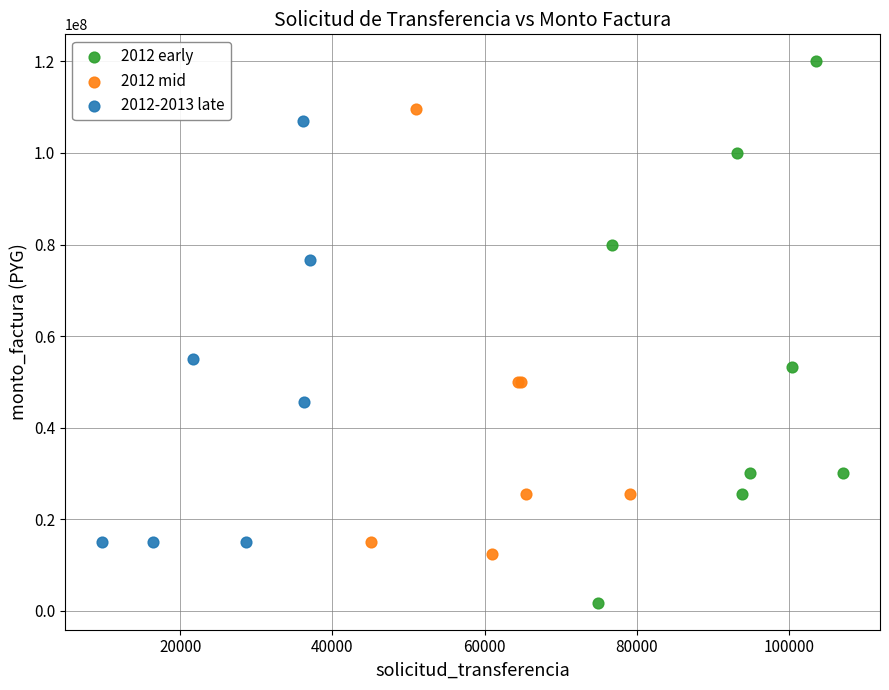

Which series contains the highest Y value?

2012 early